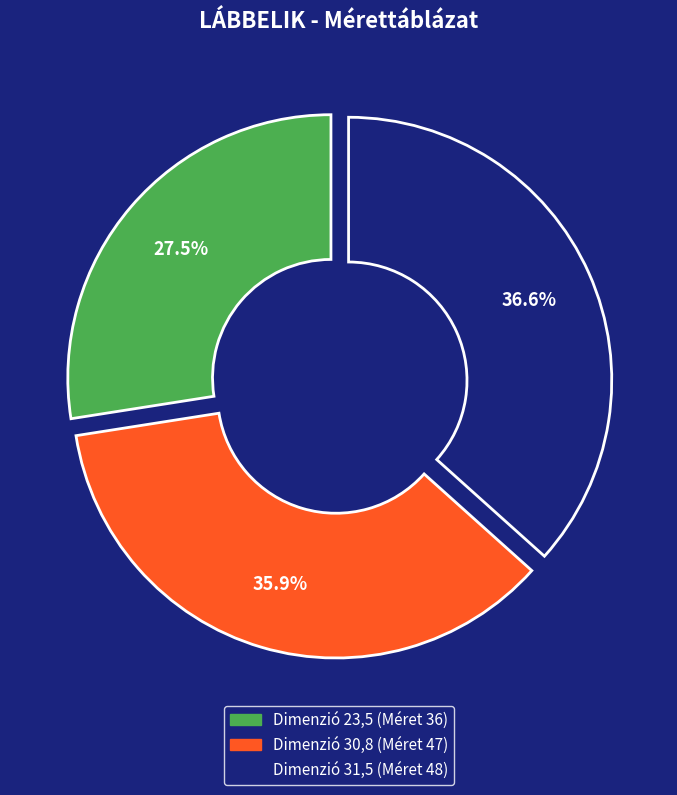

The 30,8 slice represents 48% of the pie. True or false?

False